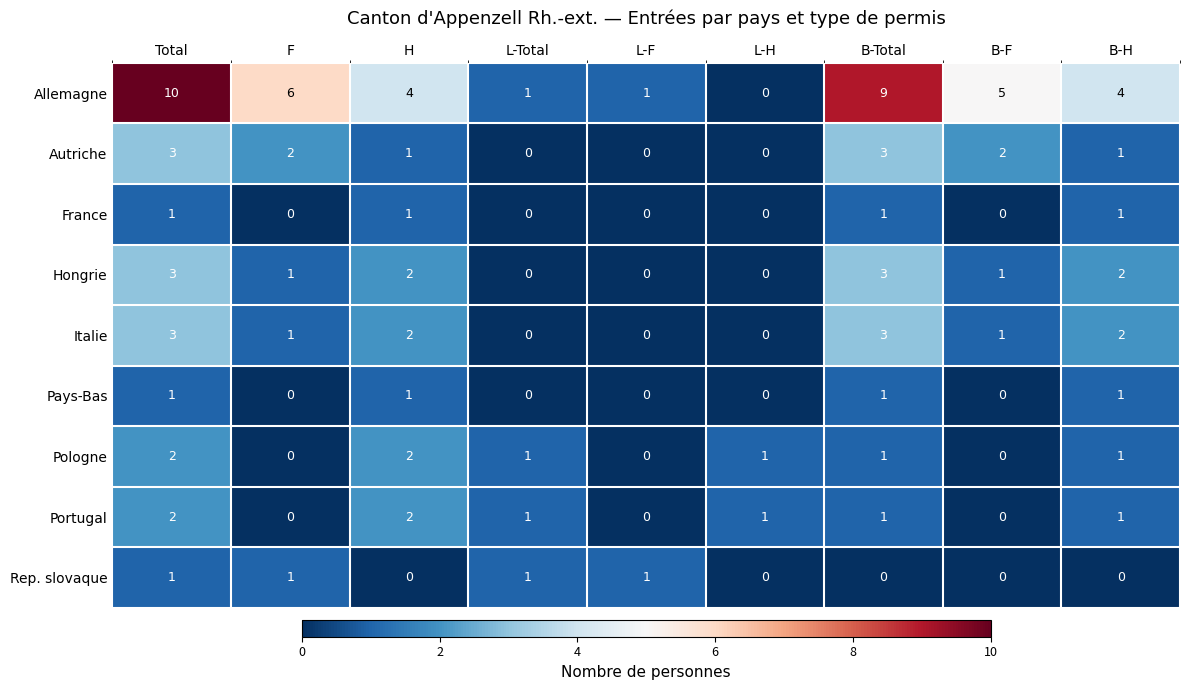

What is the sum of the Allemagne values at B-H and L-H?

4